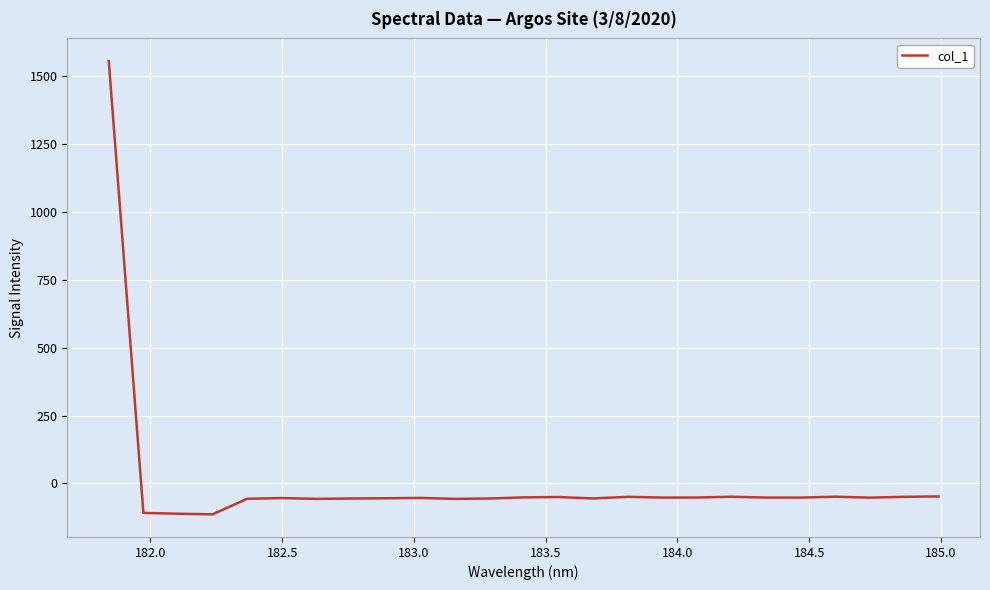

True or false: there are more than 2 points higher than both neighbors.

True